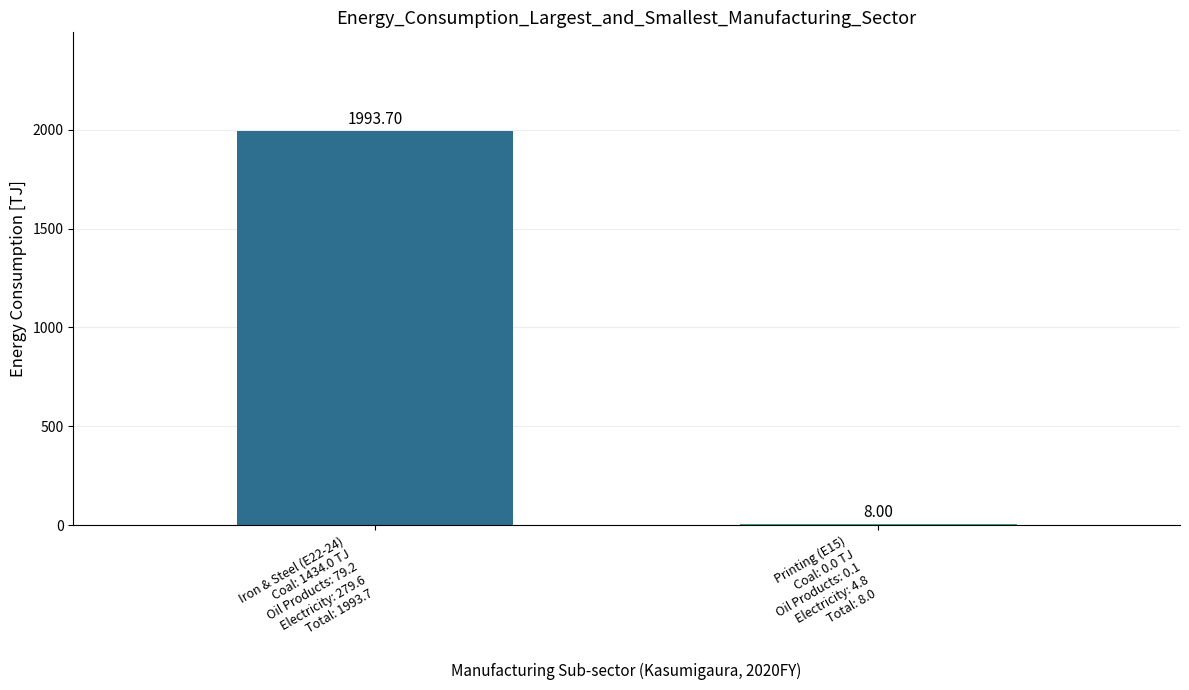

List the labels in order of value, largest first.

Iron & Steel (E22-24)
Coal: 1434.0 TJ
Oil Products: 79.2
Electricity: 279.6
Total: 1993.7, Printing (E15)
Coal: 0.0 TJ
Oil Products: 0.1
Electricity: 4.8
Total: 8.0